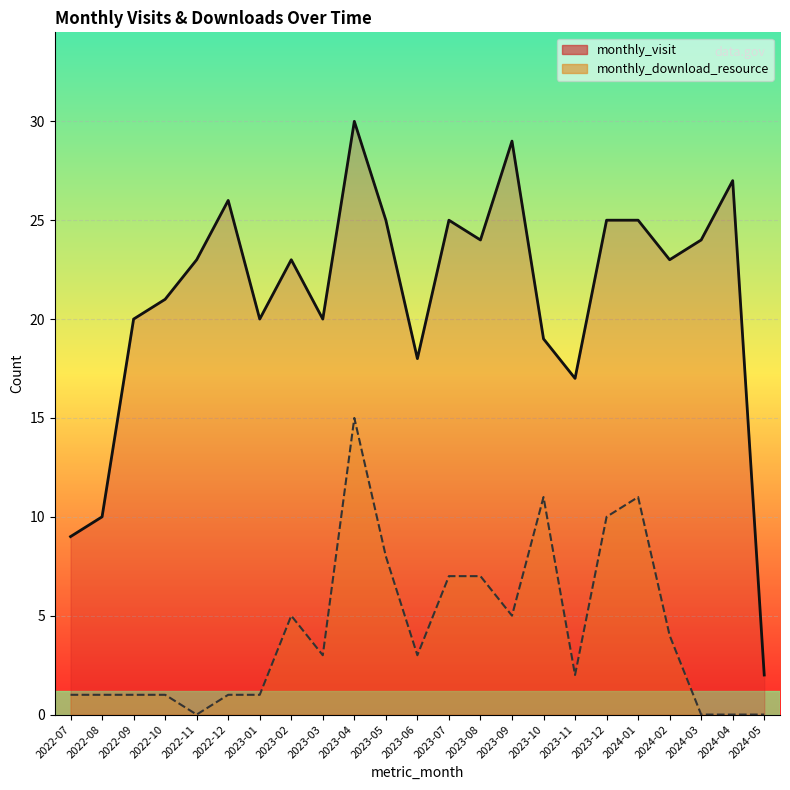

True or false: monthly_download_resource has more than 1 points higher than both neighbors.

True